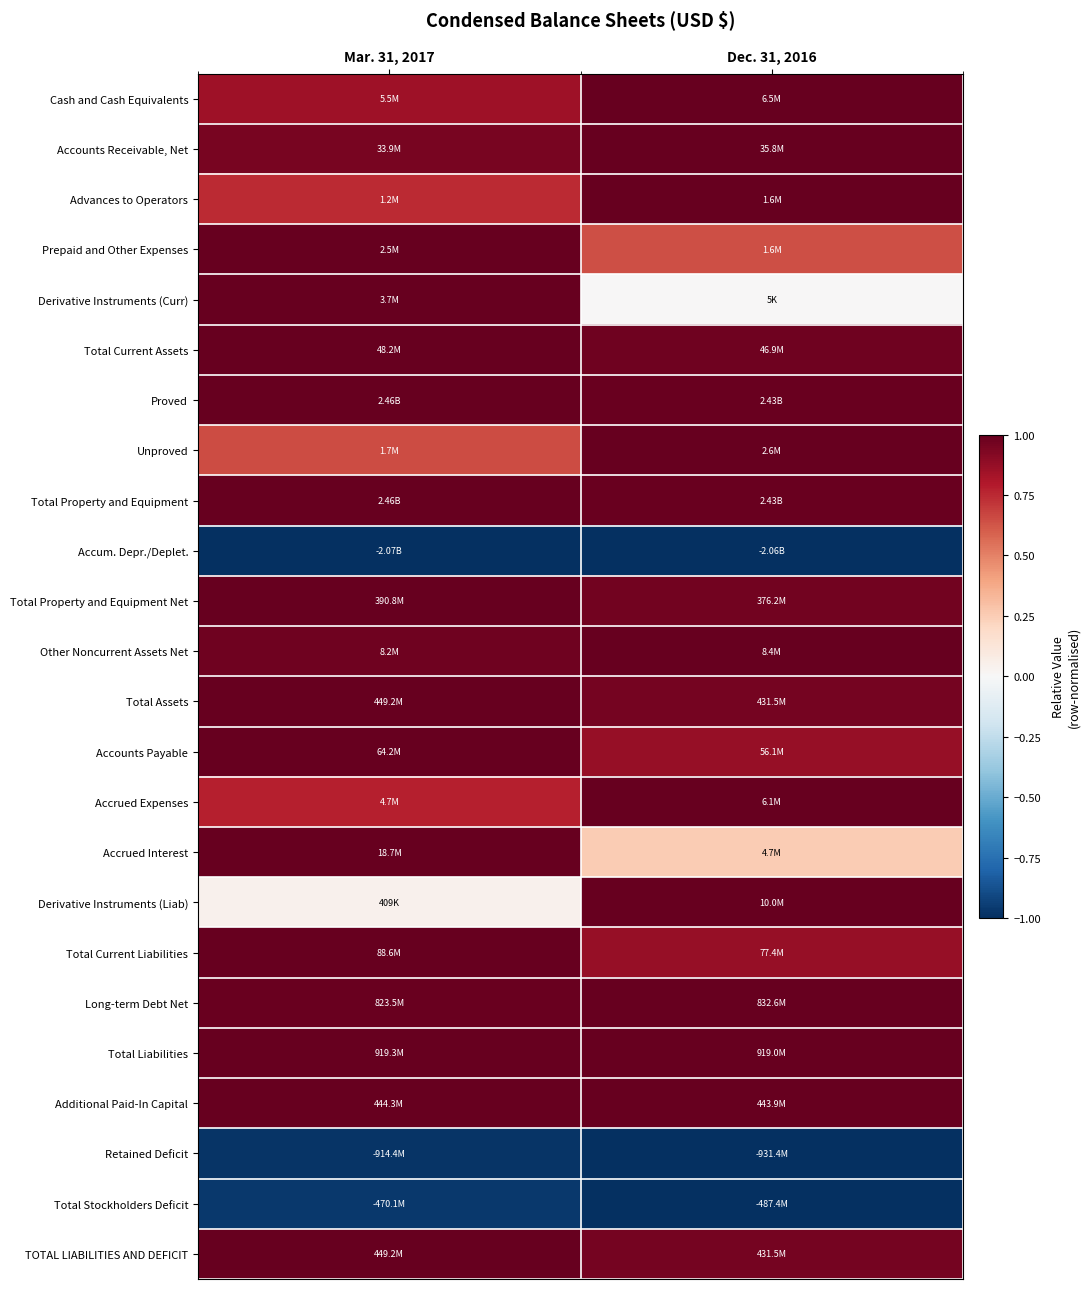

Reading right to left, list all the values displayed in this chart.

Cash and Cash Equivalents: Dec. 31, 2016=1.0	Mar. 31, 2017=0.9
Accounts Receivable, Net: Dec. 31, 2016=1.0	Mar. 31, 2017=0.9
Advances to Operators: Dec. 31, 2016=1.0	Mar. 31, 2017=0.7
Prepaid and Other Expenses: Dec. 31, 2016=0.6	Mar. 31, 2017=1.0
Derivative Instruments (Curr): Dec. 31, 2016=0.0	Mar. 31, 2017=1.0
Total Current Assets: Dec. 31, 2016=1.0	Mar. 31, 2017=1.0
Proved: Dec. 31, 2016=1.0	Mar. 31, 2017=1.0
Unproved: Dec. 31, 2016=1.0	Mar. 31, 2017=0.6
Total Property and Equipment: Dec. 31, 2016=1.0	Mar. 31, 2017=1.0
Accum. Depr./Deplet.: Dec. 31, 2016=-1.0	Mar. 31, 2017=-1.0
Total Property and Equipment Net: Dec. 31, 2016=1.0	Mar. 31, 2017=1.0
Other Noncurrent Assets Net: Dec. 31, 2016=1.0	Mar. 31, 2017=1.0
Total Assets: Dec. 31, 2016=1.0	Mar. 31, 2017=1.0
Accounts Payable: Dec. 31, 2016=0.9	Mar. 31, 2017=1.0
Accrued Expenses: Dec. 31, 2016=1.0	Mar. 31, 2017=0.8
Accrued Interest: Dec. 31, 2016=0.3	Mar. 31, 2017=1.0
Derivative Instruments (Liab): Dec. 31, 2016=1.0	Mar. 31, 2017=0.0
Total Current Liabilities: Dec. 31, 2016=0.9	Mar. 31, 2017=1.0
Long-term Debt Net: Dec. 31, 2016=1.0	Mar. 31, 2017=1.0
Total Liabilities: Dec. 31, 2016=1.0	Mar. 31, 2017=1.0
Additional Paid-In Capital: Dec. 31, 2016=1.0	Mar. 31, 2017=1.0
Retained Deficit: Dec. 31, 2016=-1.0	Mar. 31, 2017=-1.0
Total Stockholders Deficit: Dec. 31, 2016=-1.0	Mar. 31, 2017=-1.0
TOTAL LIABILITIES AND DEFICIT: Dec. 31, 2016=1.0	Mar. 31, 2017=1.0